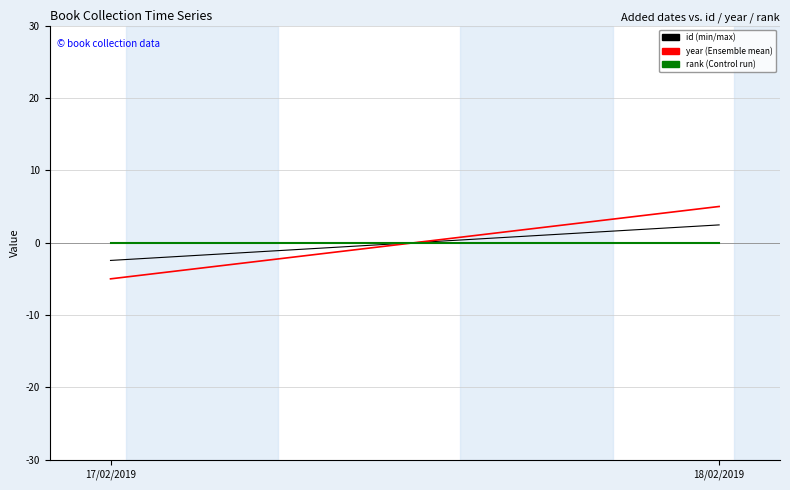

Which series changed the most between 17/02/2019 and 18/02/2019?

year (Ensemble mean)